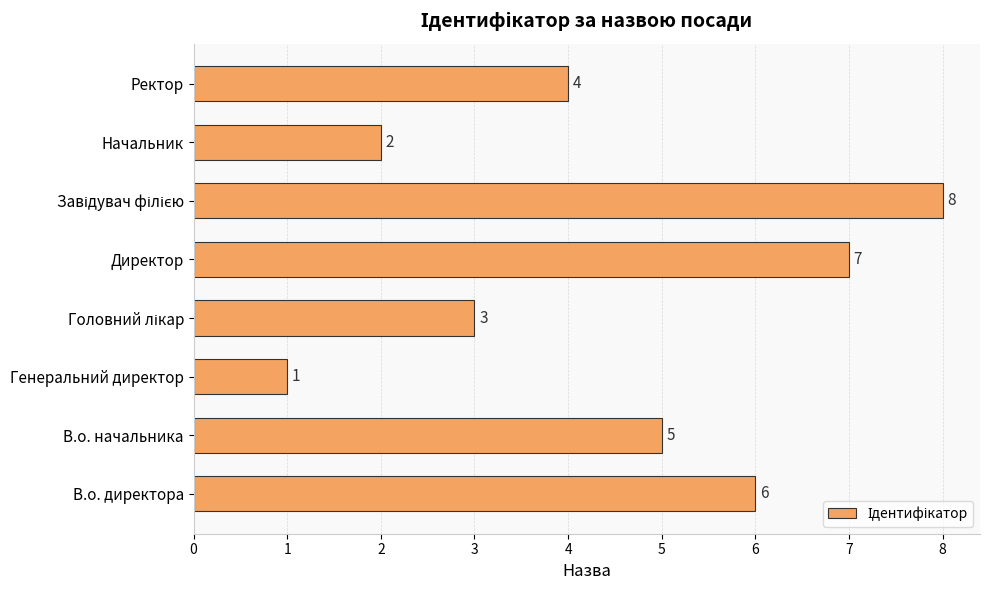

How many data points are less than 5?

4